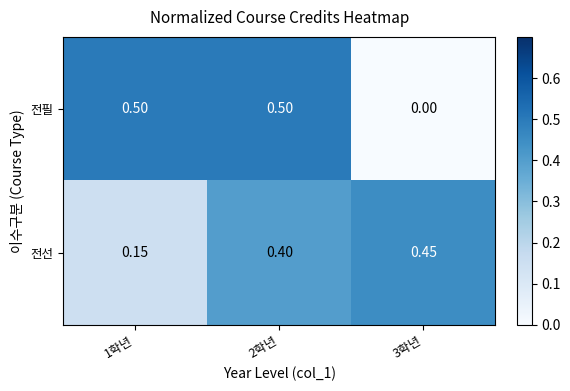

Which series has the widest spread of values?

전필